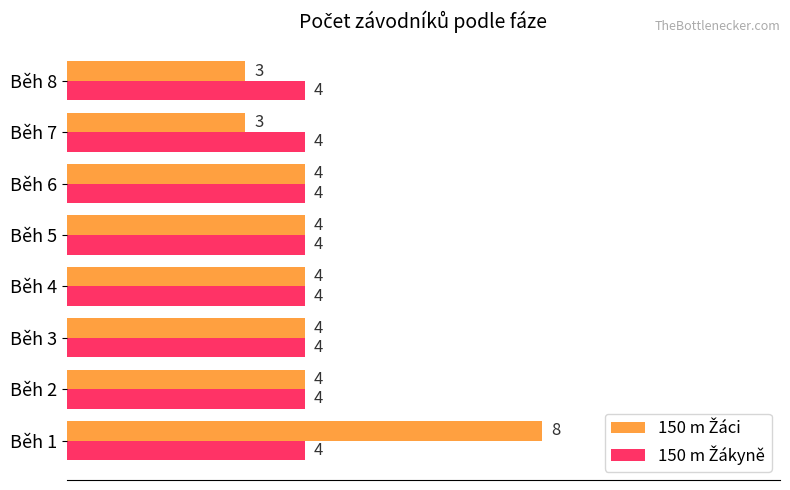

What is the difference between the highest and lowest values at Běh 1?

4